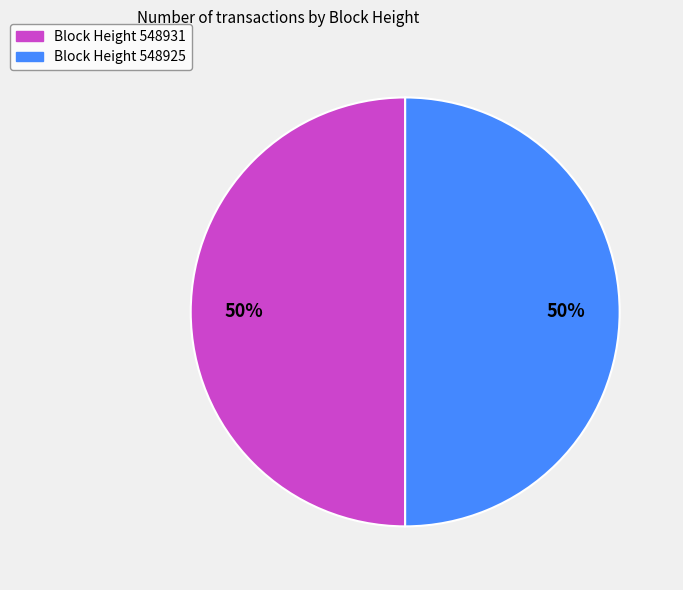

To the nearest percent, what is the average slice percentage?

50%